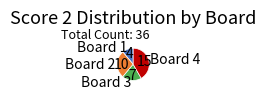

True or false: Board 1 accounts for 11% of the total.

True